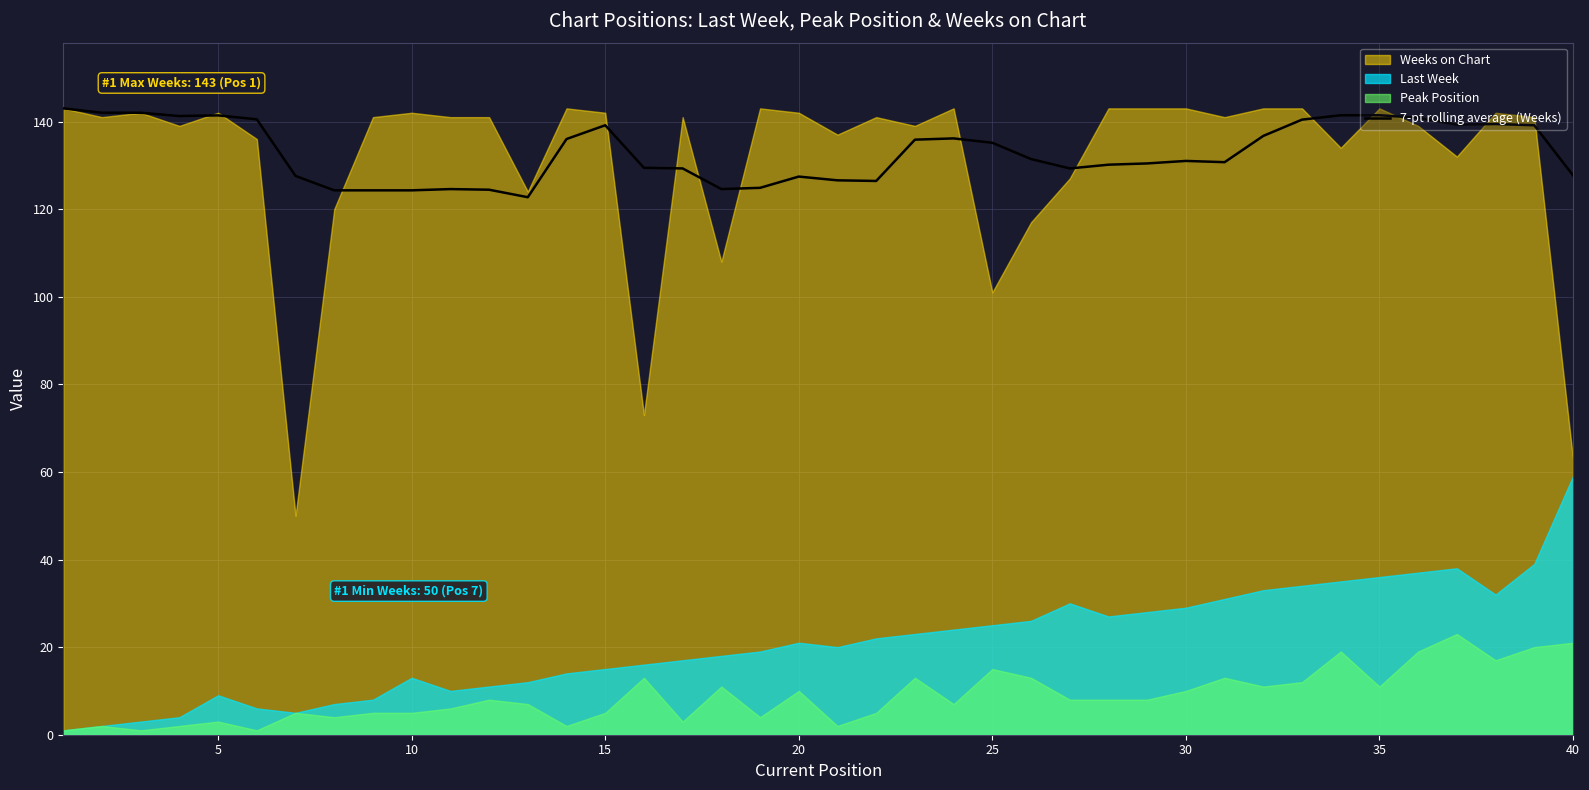

What is the difference between the maximum and second lowest values?

18.7